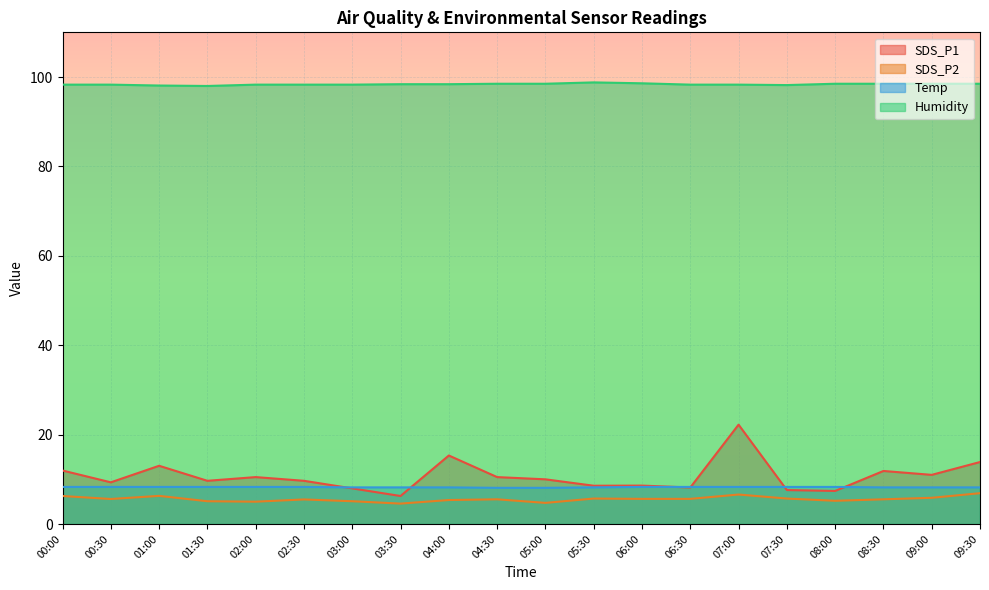

What is the label of the 11th point from the right?

04:30